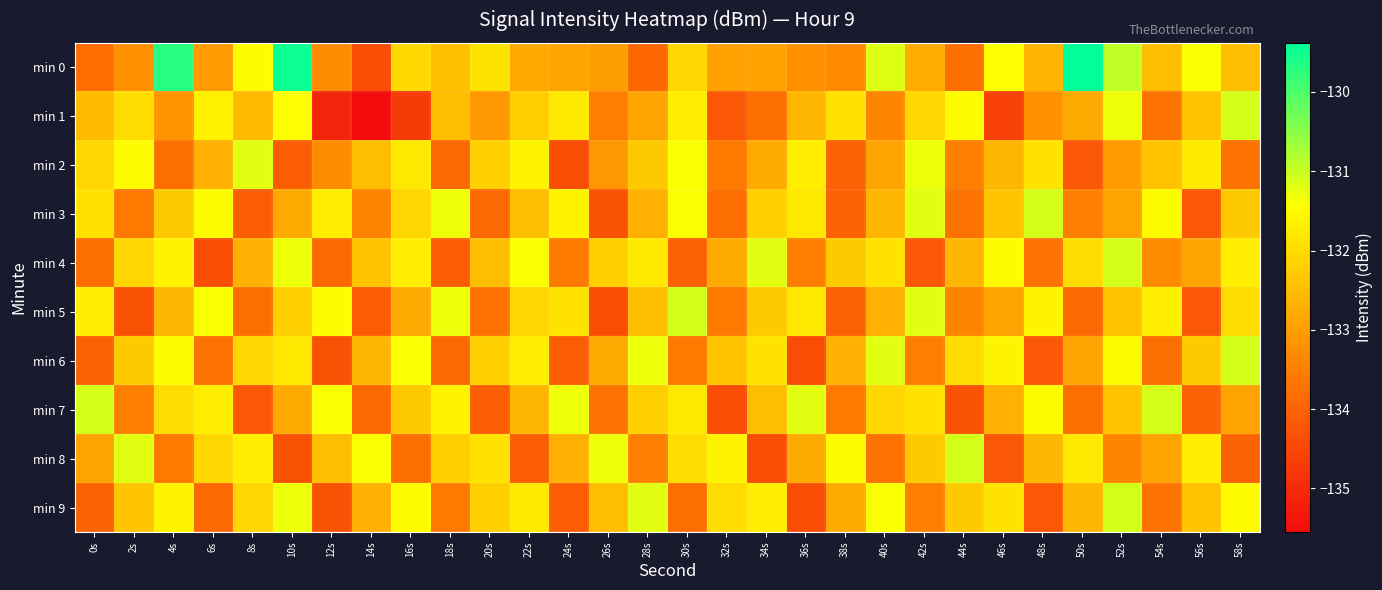

Reading left to right, what are all the values shown in this chart?

min 0: 0s=-133.8	2s=-133.2	4s=-129.7	6s=-133.0	8s=-131.5	10s=-129.5	12s=-133.3	14s=-134.4	16s=-132.0	18s=-132.4	20s=-131.9	22s=-132.8	24s=-132.9	26s=-133.0	28s=-133.9	30s=-132.1	32s=-133.0	34s=-132.9	36s=-133.2	38s=-133.3	40s=-131.2	42s=-132.8	44s=-133.8	46s=-131.4	48s=-132.6	50s=-129.4	52s=-130.9	54s=-132.5	56s=-131.4	58s=-132.5
min 1: 0s=-132.5	2s=-132.0	4s=-133.1	6s=-131.7	8s=-132.6	10s=-131.4	12s=-135.1	14s=-135.6	16s=-134.7	18s=-132.5	20s=-133.1	22s=-132.2	24s=-131.8	26s=-133.5	28s=-132.9	30s=-131.7	32s=-134.2	34s=-133.8	36s=-132.6	38s=-131.9	40s=-133.4	42s=-132.1	44s=-131.5	46s=-134.6	48s=-133.2	50s=-132.8	52s=-131.3	54s=-133.7	56s=-132.4	58s=-131.1
min 2: 0s=-132.1	2s=-131.5	4s=-133.8	6s=-132.7	8s=-131.2	10s=-134.1	12s=-133.3	14s=-132.5	16s=-131.8	18s=-133.9	20s=-132.2	22s=-131.6	24s=-134.4	26s=-133.1	28s=-132.3	30s=-131.4	32s=-133.6	34s=-132.8	36s=-131.7	38s=-134.0	40s=-132.9	42s=-131.3	44s=-133.5	46s=-132.6	48s=-131.9	50s=-134.2	52s=-133.0	54s=-132.4	56s=-131.8	58s=-133.7
min 3: 0s=-131.9	2s=-133.6	4s=-132.3	6s=-131.5	8s=-134.1	10s=-132.8	12s=-131.7	14s=-133.4	16s=-132.1	18s=-131.3	20s=-133.9	22s=-132.5	24s=-131.6	26s=-134.3	28s=-132.7	30s=-131.4	32s=-133.8	34s=-132.2	36s=-131.8	38s=-134.0	40s=-132.6	42s=-131.2	44s=-133.7	46s=-132.4	48s=-131.1	50s=-133.5	52s=-132.9	54s=-131.5	56s=-134.2	58s=-132.3
min 4: 0s=-133.8	2s=-132.1	4s=-131.6	6s=-134.4	8s=-132.7	10s=-131.3	12s=-133.9	14s=-132.4	16s=-131.7	18s=-134.1	20s=-132.5	22s=-131.4	24s=-133.6	26s=-132.2	28s=-131.8	30s=-134.0	32s=-132.8	34s=-131.2	36s=-133.5	38s=-132.3	40s=-131.9	42s=-134.2	44s=-132.6	46s=-131.5	48s=-133.7	50s=-132.0	52s=-131.1	54s=-133.3	56s=-132.9	58s=-131.7
min 5: 0s=-131.7	2s=-134.3	4s=-132.6	6s=-131.4	8s=-133.8	10s=-132.2	12s=-131.5	14s=-134.1	16s=-132.8	18s=-131.3	20s=-133.7	22s=-132.1	24s=-131.9	26s=-134.4	28s=-132.5	30s=-131.1	32s=-133.6	34s=-132.3	36s=-131.8	38s=-134.0	40s=-132.7	42s=-131.2	44s=-133.4	46s=-132.9	48s=-131.6	50s=-133.9	52s=-132.4	54s=-131.7	56s=-134.2	58s=-132.0
min 6: 0s=-134.0	2s=-132.3	4s=-131.5	6s=-133.7	8s=-132.1	10s=-131.8	12s=-134.3	14s=-132.6	16s=-131.4	18s=-133.9	20s=-132.2	22s=-131.7	24s=-134.1	26s=-132.8	28s=-131.3	30s=-133.6	32s=-132.4	34s=-131.9	36s=-134.4	38s=-132.7	40s=-131.2	42s=-133.5	44s=-132.0	46s=-131.6	48s=-134.2	50s=-132.9	52s=-131.5	54s=-133.8	56s=-132.3	58s=-131.1
min 7: 0s=-131.1	2s=-133.5	4s=-132.0	6s=-131.7	8s=-134.2	10s=-132.8	12s=-131.4	14s=-133.9	16s=-132.3	18s=-131.6	20s=-134.1	22s=-132.6	24s=-131.3	26s=-133.7	28s=-132.2	30s=-131.8	32s=-134.4	34s=-132.5	36s=-131.2	38s=-133.6	40s=-132.1	42s=-131.9	44s=-134.3	46s=-132.7	48s=-131.5	50s=-133.8	52s=-132.4	54s=-131.1	56s=-134.0	58s=-132.9
min 8: 0s=-132.9	2s=-131.2	4s=-133.6	6s=-132.1	8s=-131.7	10s=-134.3	12s=-132.5	14s=-131.4	16s=-133.8	18s=-132.2	20s=-131.9	22s=-134.1	24s=-132.7	26s=-131.3	28s=-133.5	30s=-132.0	32s=-131.6	34s=-134.4	36s=-132.8	38s=-131.5	40s=-133.7	42s=-132.3	44s=-131.1	46s=-134.2	48s=-132.6	50s=-131.8	52s=-133.4	54s=-132.9	56s=-131.7	58s=-134.0
min 9: 0s=-134.0	2s=-132.4	4s=-131.6	6s=-133.9	8s=-132.1	10s=-131.3	12s=-134.3	14s=-132.7	16s=-131.5	18s=-133.6	20s=-132.2	22s=-131.8	24s=-134.1	26s=-132.5	28s=-131.2	30s=-133.8	32s=-132.0	34s=-131.7	36s=-134.4	38s=-132.8	40s=-131.4	42s=-133.5	44s=-132.3	46s=-131.9	48s=-134.2	50s=-132.6	52s=-131.1	54s=-133.7	56s=-132.4	58s=-131.5